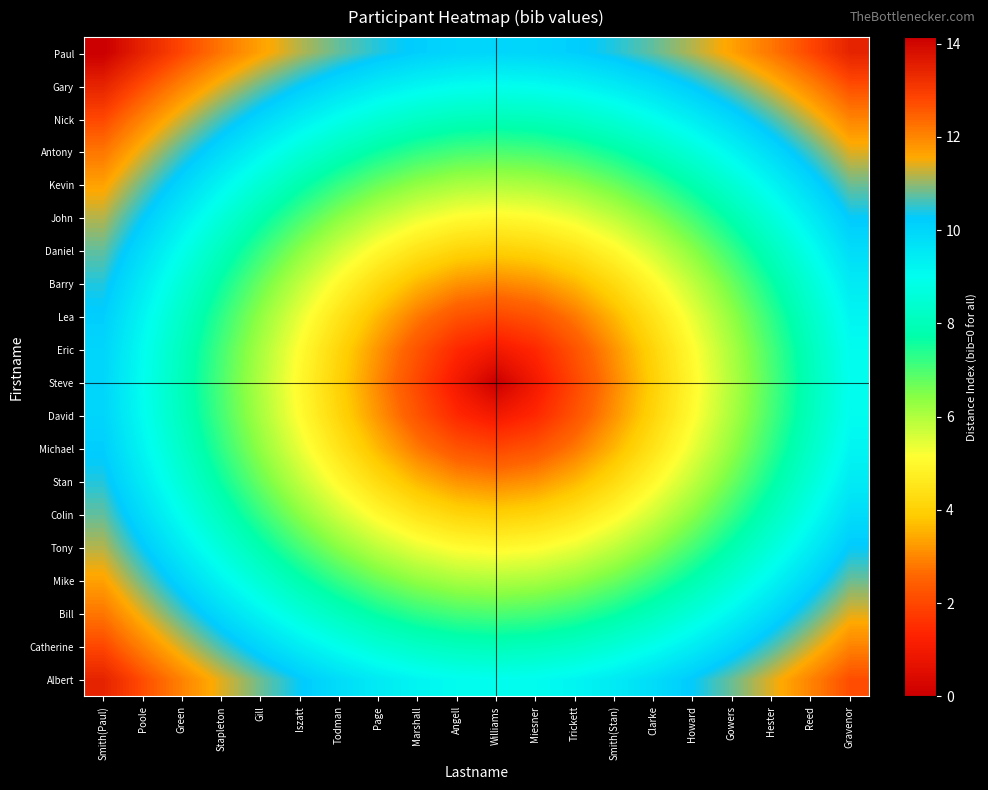

Reading left to right, extract all data points from this chart.

Paul: Smith(Paul)=14.1	Poole=13.5	Green=12.8	Stapleton=12.2	Gill=11.7	Iszatt=11.2	Todman=10.8	Page=10.4	Marshall=10.2	Angell=10.0	Williams=10.0	Miesner=10.0	Trickett=10.2	Smith(Stan)=10.4	Clarke=10.8	Howard=11.2	Gowers=11.7	Hester=12.2	Reed=12.8	Gravenor=13.5
Gary: Smith(Paul)=13.5	Poole=12.7	Green=12.0	Stapleton=11.4	Gill=10.8	Iszatt=10.3	Todman=9.8	Page=9.5	Marshall=9.2	Angell=9.1	Williams=9.0	Miesner=9.1	Trickett=9.2	Smith(Stan)=9.5	Clarke=9.8	Howard=10.3	Gowers=10.8	Hester=11.4	Reed=12.0	Gravenor=12.7
Nick: Smith(Paul)=12.8	Poole=12.0	Green=11.3	Stapleton=10.6	Gill=10.0	Iszatt=9.4	Todman=8.9	Page=8.5	Marshall=8.2	Angell=8.1	Williams=8.0	Miesner=8.1	Trickett=8.2	Smith(Stan)=8.5	Clarke=8.9	Howard=9.4	Gowers=10.0	Hester=10.6	Reed=11.3	Gravenor=12.0
Antony: Smith(Paul)=12.2	Poole=11.4	Green=10.6	Stapleton=9.9	Gill=9.2	Iszatt=8.6	Todman=8.1	Page=7.6	Marshall=7.3	Angell=7.1	Williams=7.0	Miesner=7.1	Trickett=7.3	Smith(Stan)=7.6	Clarke=8.1	Howard=8.6	Gowers=9.2	Hester=9.9	Reed=10.6	Gravenor=11.4
Kevin: Smith(Paul)=11.7	Poole=10.8	Green=10.0	Stapleton=9.2	Gill=8.5	Iszatt=7.8	Todman=7.2	Page=6.7	Marshall=6.3	Angell=6.1	Williams=6.0	Miesner=6.1	Trickett=6.3	Smith(Stan)=6.7	Clarke=7.2	Howard=7.8	Gowers=8.5	Hester=9.2	Reed=10.0	Gravenor=10.8
John: Smith(Paul)=11.2	Poole=10.3	Green=9.4	Stapleton=8.6	Gill=7.8	Iszatt=7.1	Todman=6.4	Page=5.8	Marshall=5.4	Angell=5.1	Williams=5.0	Miesner=5.1	Trickett=5.4	Smith(Stan)=5.8	Clarke=6.4	Howard=7.1	Gowers=7.8	Hester=8.6	Reed=9.4	Gravenor=10.3
Daniel: Smith(Paul)=10.8	Poole=9.8	Green=8.9	Stapleton=8.1	Gill=7.2	Iszatt=6.4	Todman=5.7	Page=5.0	Marshall=4.5	Angell=4.1	Williams=4.0	Miesner=4.1	Trickett=4.5	Smith(Stan)=5.0	Clarke=5.7	Howard=6.4	Gowers=7.2	Hester=8.1	Reed=8.9	Gravenor=9.8
Barry: Smith(Paul)=10.4	Poole=9.5	Green=8.5	Stapleton=7.6	Gill=6.7	Iszatt=5.8	Todman=5.0	Page=4.2	Marshall=3.6	Angell=3.2	Williams=3.0	Miesner=3.2	Trickett=3.6	Smith(Stan)=4.2	Clarke=5.0	Howard=5.8	Gowers=6.7	Hester=7.6	Reed=8.5	Gravenor=9.5
Lea: Smith(Paul)=10.2	Poole=9.2	Green=8.2	Stapleton=7.3	Gill=6.3	Iszatt=5.4	Todman=4.5	Page=3.6	Marshall=2.8	Angell=2.2	Williams=2.0	Miesner=2.2	Trickett=2.8	Smith(Stan)=3.6	Clarke=4.5	Howard=5.4	Gowers=6.3	Hester=7.3	Reed=8.2	Gravenor=9.2
Eric: Smith(Paul)=10.0	Poole=9.1	Green=8.1	Stapleton=7.1	Gill=6.1	Iszatt=5.1	Todman=4.1	Page=3.2	Marshall=2.2	Angell=1.4	Williams=1.0	Miesner=1.4	Trickett=2.2	Smith(Stan)=3.2	Clarke=4.1	Howard=5.1	Gowers=6.1	Hester=7.1	Reed=8.1	Gravenor=9.1
Steve: Smith(Paul)=10.0	Poole=9.0	Green=8.0	Stapleton=7.0	Gill=6.0	Iszatt=5.0	Todman=4.0	Page=3.0	Marshall=2.0	Angell=1.0	Williams=0.0	Miesner=1.0	Trickett=2.0	Smith(Stan)=3.0	Clarke=4.0	Howard=5.0	Gowers=6.0	Hester=7.0	Reed=8.0	Gravenor=9.0
David: Smith(Paul)=10.0	Poole=9.1	Green=8.1	Stapleton=7.1	Gill=6.1	Iszatt=5.1	Todman=4.1	Page=3.2	Marshall=2.2	Angell=1.4	Williams=1.0	Miesner=1.4	Trickett=2.2	Smith(Stan)=3.2	Clarke=4.1	Howard=5.1	Gowers=6.1	Hester=7.1	Reed=8.1	Gravenor=9.1
Michael: Smith(Paul)=10.2	Poole=9.2	Green=8.2	Stapleton=7.3	Gill=6.3	Iszatt=5.4	Todman=4.5	Page=3.6	Marshall=2.8	Angell=2.2	Williams=2.0	Miesner=2.2	Trickett=2.8	Smith(Stan)=3.6	Clarke=4.5	Howard=5.4	Gowers=6.3	Hester=7.3	Reed=8.2	Gravenor=9.2
Stan: Smith(Paul)=10.4	Poole=9.5	Green=8.5	Stapleton=7.6	Gill=6.7	Iszatt=5.8	Todman=5.0	Page=4.2	Marshall=3.6	Angell=3.2	Williams=3.0	Miesner=3.2	Trickett=3.6	Smith(Stan)=4.2	Clarke=5.0	Howard=5.8	Gowers=6.7	Hester=7.6	Reed=8.5	Gravenor=9.5
Colin: Smith(Paul)=10.8	Poole=9.8	Green=8.9	Stapleton=8.1	Gill=7.2	Iszatt=6.4	Todman=5.7	Page=5.0	Marshall=4.5	Angell=4.1	Williams=4.0	Miesner=4.1	Trickett=4.5	Smith(Stan)=5.0	Clarke=5.7	Howard=6.4	Gowers=7.2	Hester=8.1	Reed=8.9	Gravenor=9.8
Tony: Smith(Paul)=11.2	Poole=10.3	Green=9.4	Stapleton=8.6	Gill=7.8	Iszatt=7.1	Todman=6.4	Page=5.8	Marshall=5.4	Angell=5.1	Williams=5.0	Miesner=5.1	Trickett=5.4	Smith(Stan)=5.8	Clarke=6.4	Howard=7.1	Gowers=7.8	Hester=8.6	Reed=9.4	Gravenor=10.3
Mike: Smith(Paul)=11.7	Poole=10.8	Green=10.0	Stapleton=9.2	Gill=8.5	Iszatt=7.8	Todman=7.2	Page=6.7	Marshall=6.3	Angell=6.1	Williams=6.0	Miesner=6.1	Trickett=6.3	Smith(Stan)=6.7	Clarke=7.2	Howard=7.8	Gowers=8.5	Hester=9.2	Reed=10.0	Gravenor=10.8
Bill: Smith(Paul)=12.2	Poole=11.4	Green=10.6	Stapleton=9.9	Gill=9.2	Iszatt=8.6	Todman=8.1	Page=7.6	Marshall=7.3	Angell=7.1	Williams=7.0	Miesner=7.1	Trickett=7.3	Smith(Stan)=7.6	Clarke=8.1	Howard=8.6	Gowers=9.2	Hester=9.9	Reed=10.6	Gravenor=11.4
Catherine: Smith(Paul)=12.8	Poole=12.0	Green=11.3	Stapleton=10.6	Gill=10.0	Iszatt=9.4	Todman=8.9	Page=8.5	Marshall=8.2	Angell=8.1	Williams=8.0	Miesner=8.1	Trickett=8.2	Smith(Stan)=8.5	Clarke=8.9	Howard=9.4	Gowers=10.0	Hester=10.6	Reed=11.3	Gravenor=12.0
Albert: Smith(Paul)=13.5	Poole=12.7	Green=12.0	Stapleton=11.4	Gill=10.8	Iszatt=10.3	Todman=9.8	Page=9.5	Marshall=9.2	Angell=9.1	Williams=9.0	Miesner=9.1	Trickett=9.2	Smith(Stan)=9.5	Clarke=9.8	Howard=10.3	Gowers=10.8	Hester=11.4	Reed=12.0	Gravenor=12.7